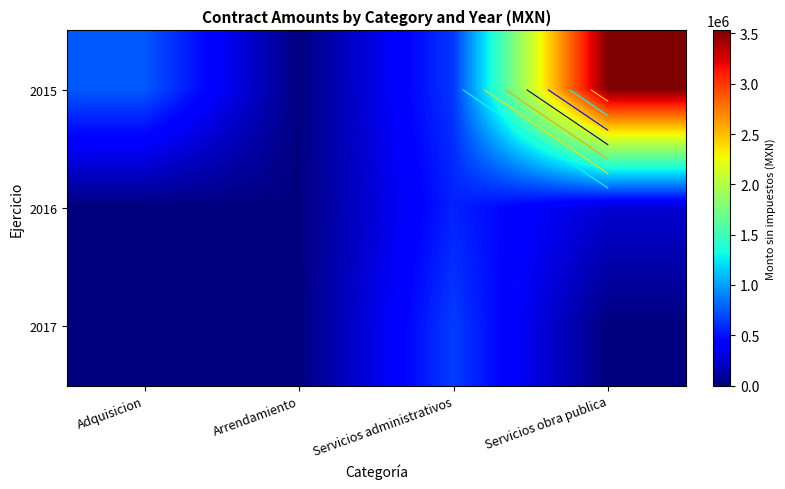

Which has a higher value, Adquisicion or Servicios obra publica?

Servicios obra publica